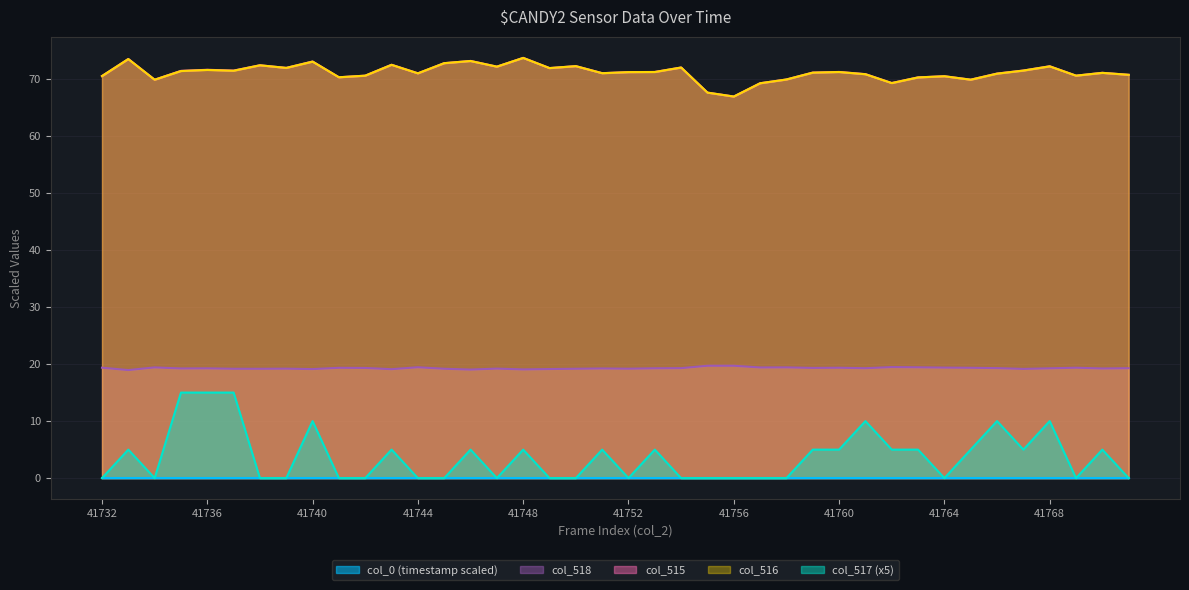

True or false: col_0 has more than 2 points higher than both neighbors.

False